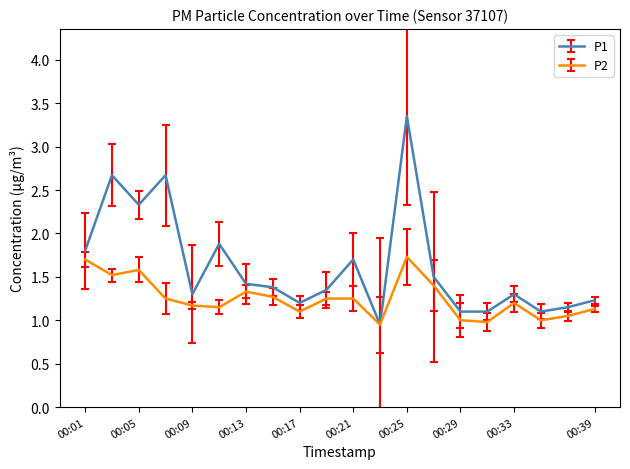

Which series has the largest total across all categories?

P1